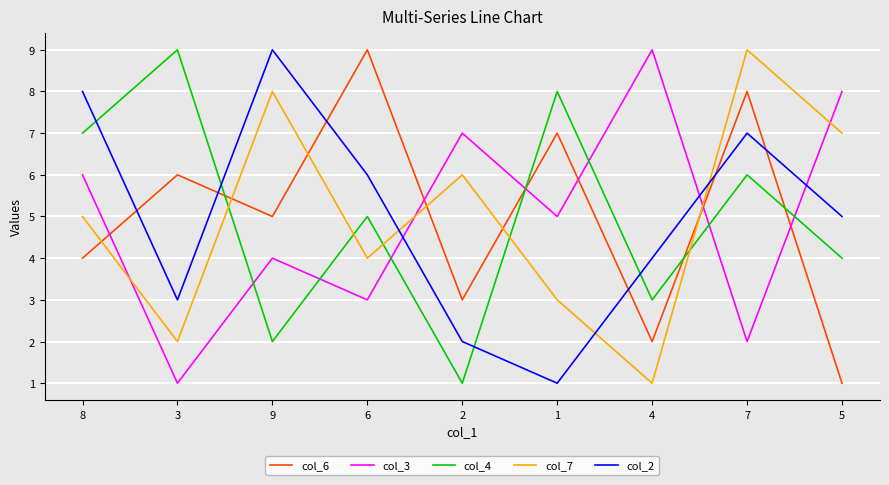

What is the sum of the col_6 values at 4 and 5?

3